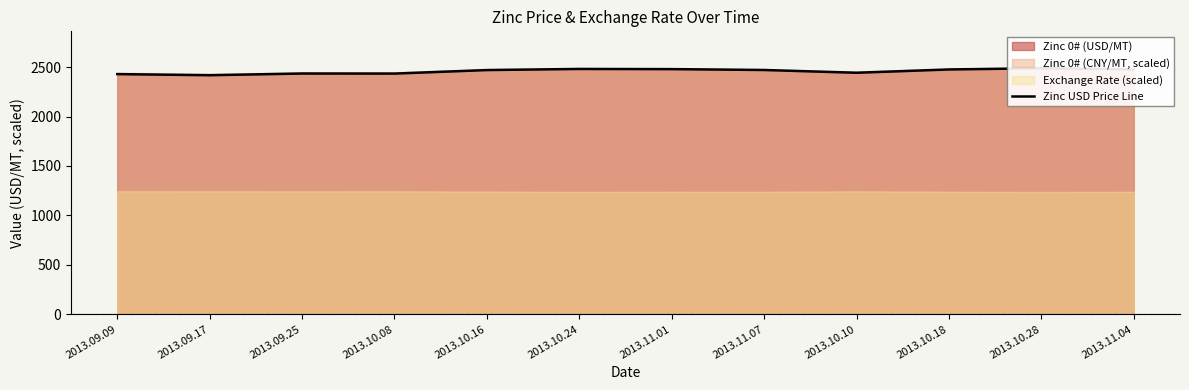

What is the sum of the values at 2013.10.28 and 2013.09.25?

4924.1